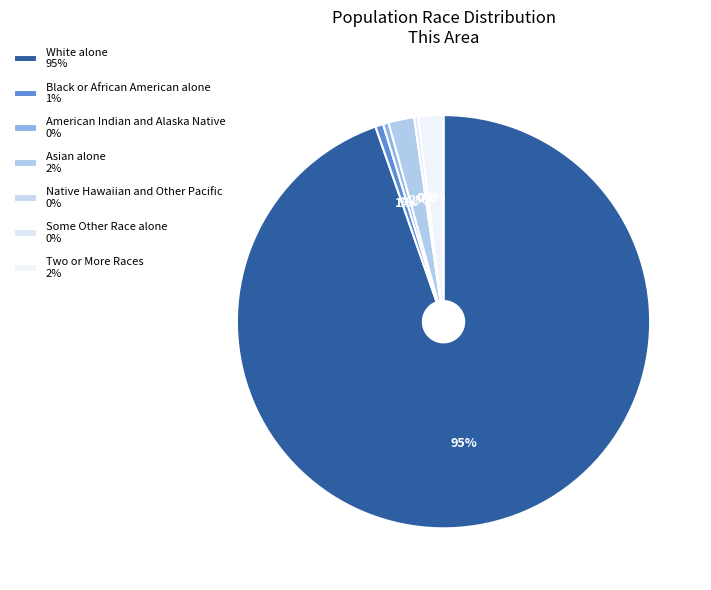

True or false: Two or More Races accounts for 2% of the total.

True